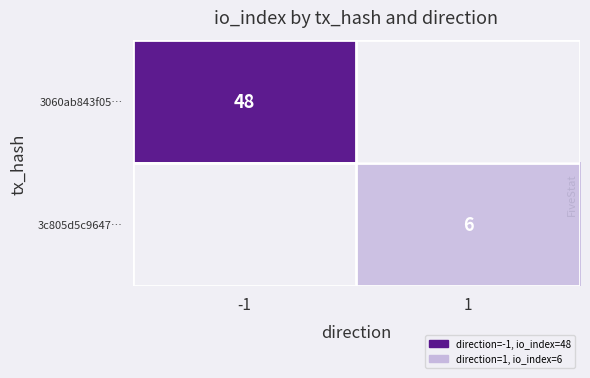

The value of 3c805d5c9647… at 1 is 6. True or false?

True